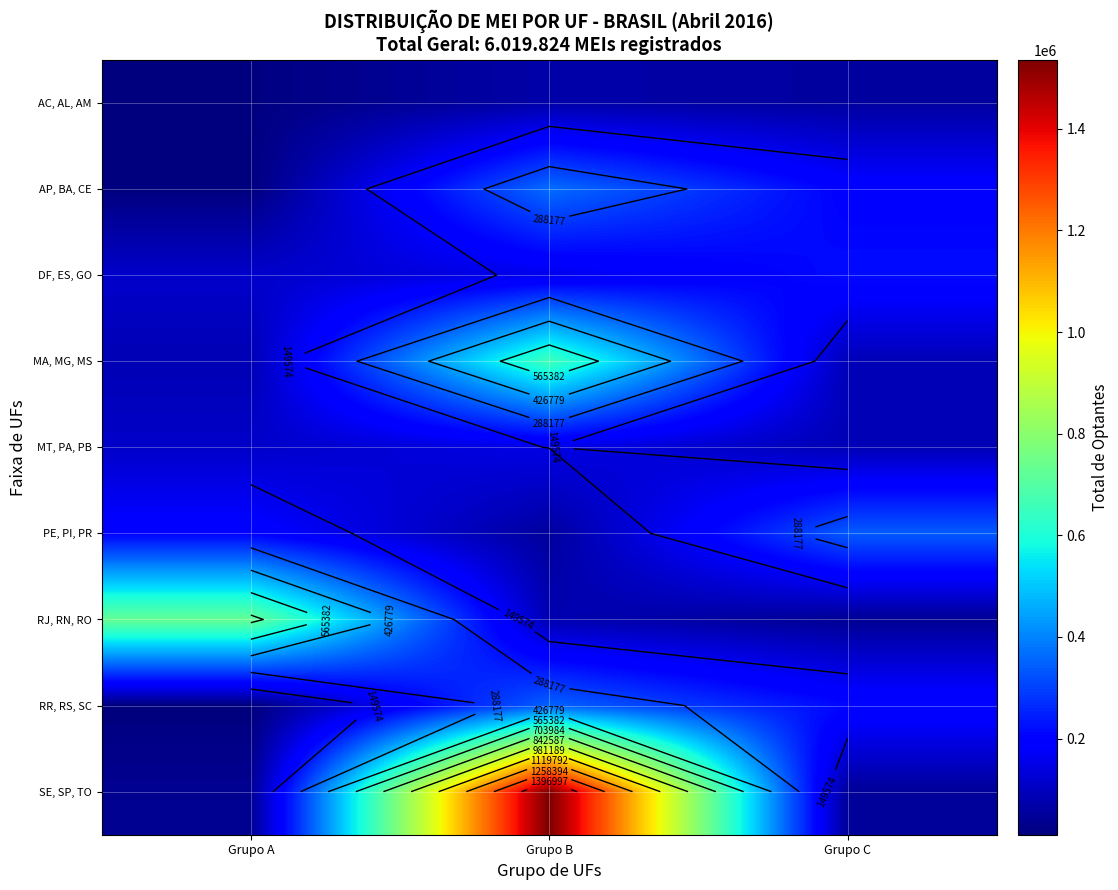

What is the difference between the highest and lowest values at Grupo C?

297656